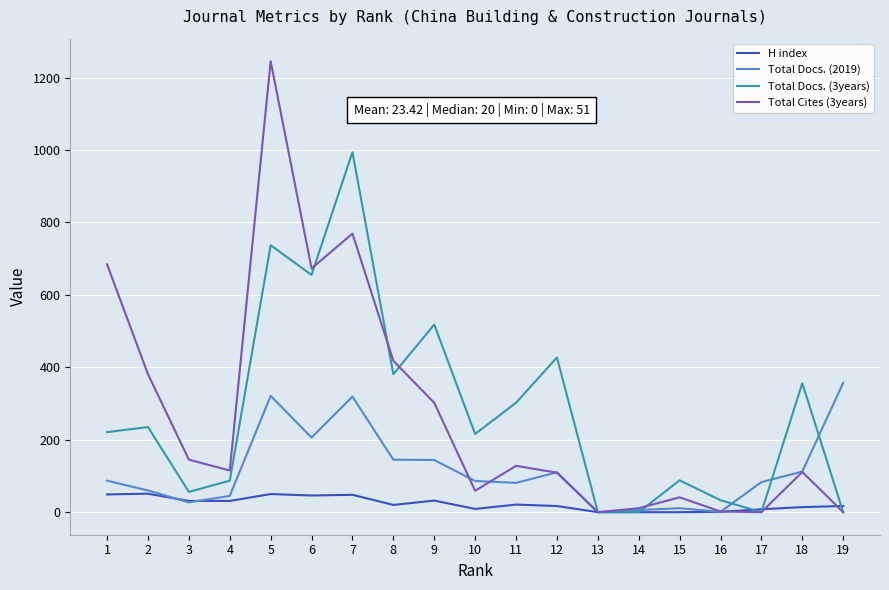

What are all the series names shown in the legend?

H index, Total Docs. (2019), Total Docs. (3years), Total Cites (3years)